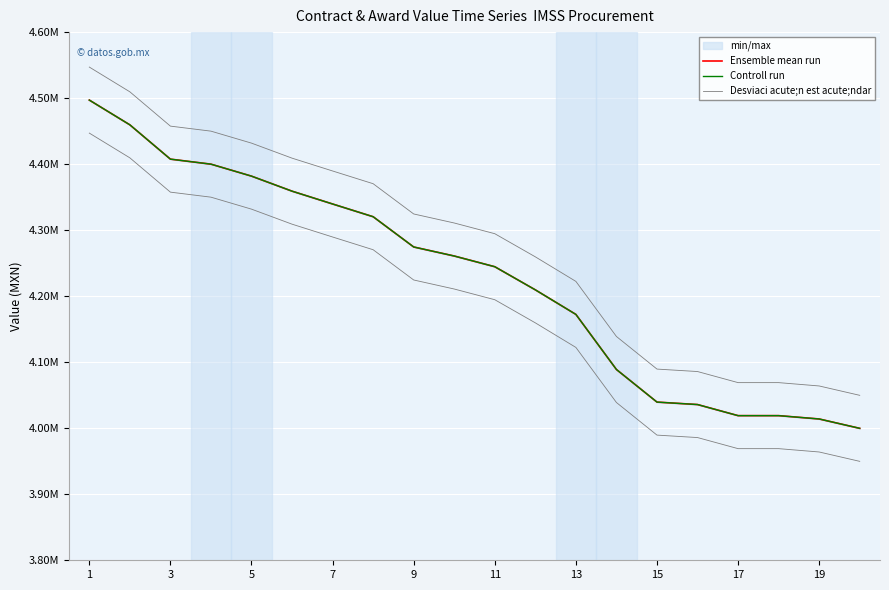

The value of Controll run at 11 is 1083864.8. True or false?

False